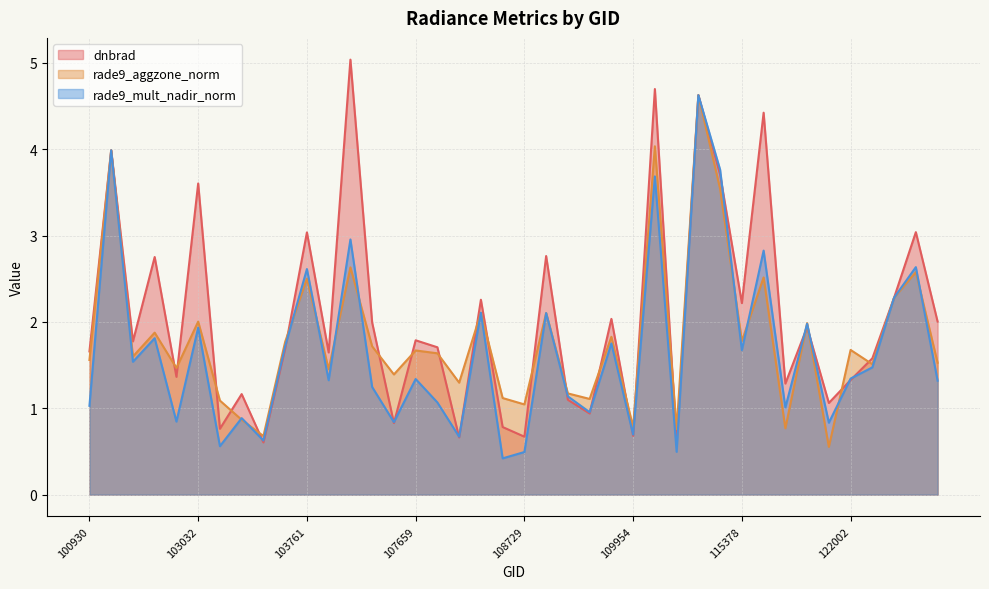

Rank the series by their average value, from lowest to highest.

rade9_mult_nadir_norm, rade9_aggzone_norm, dnbrad